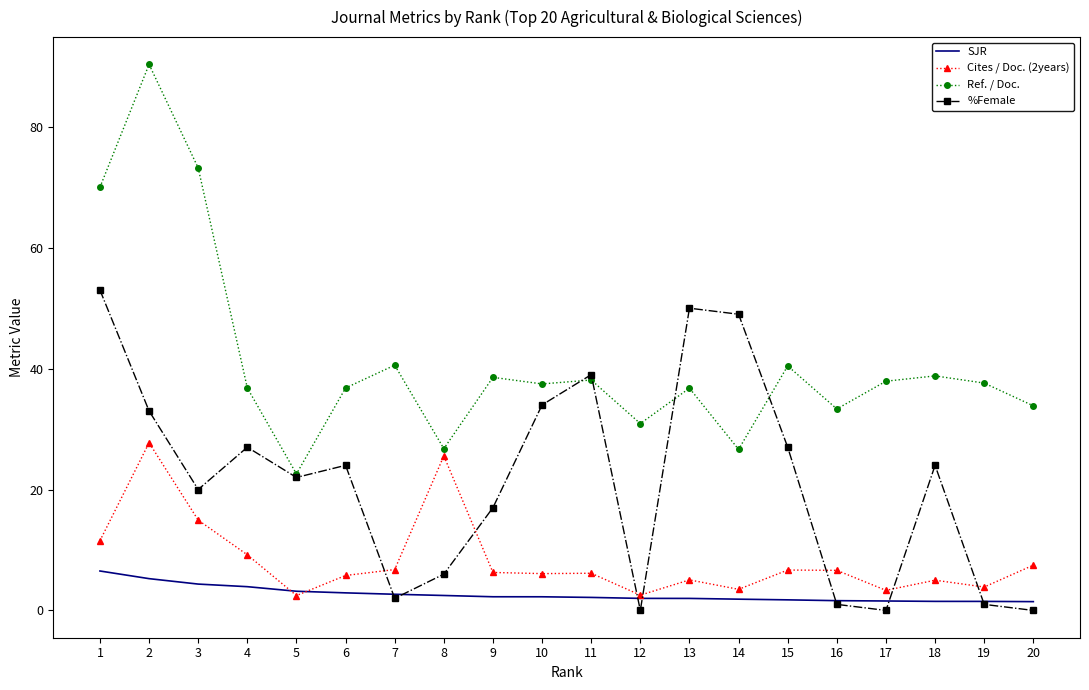

What is the sum of the %Female values at 11 and 15?

66.0